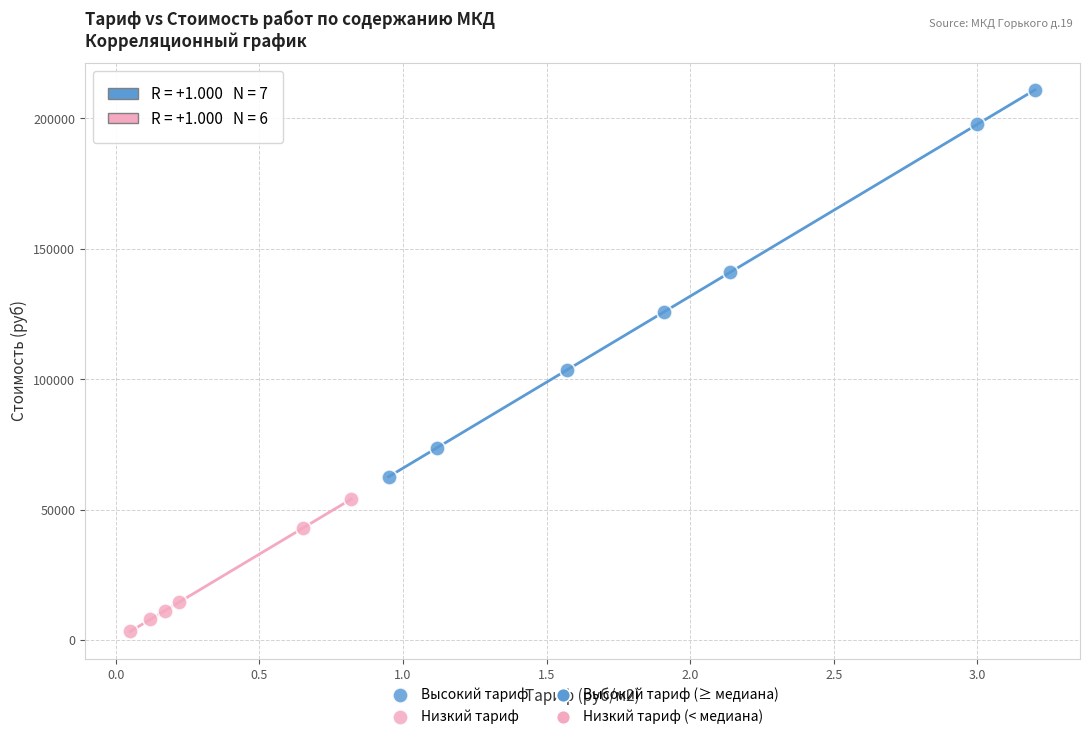

Which series has the widest spread of Y values?

Высокий тариф